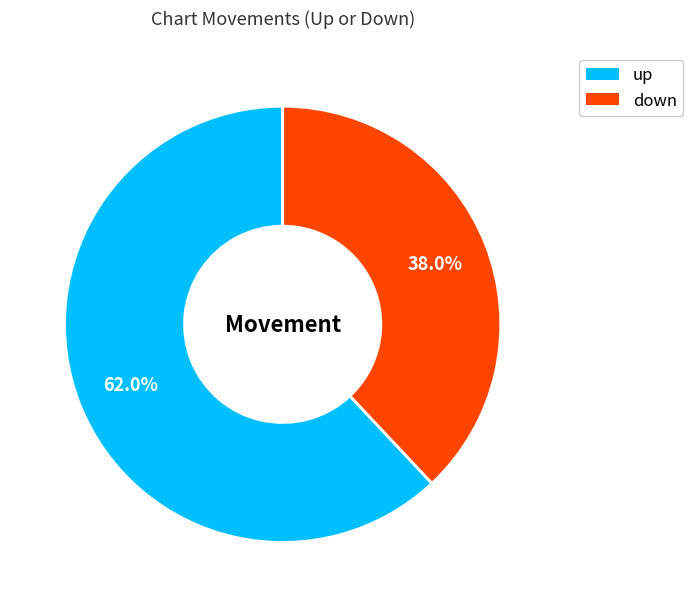

Does any single category account for the majority?

Yes